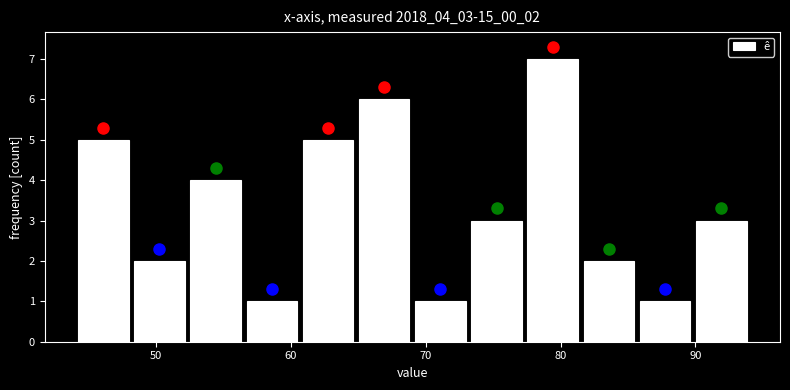

How tall is the bar that spans 73 to 77 on the x-axis? Neither the bar edges nor the heights are printed on the chart, so give them approximately, as read against the axes.

3